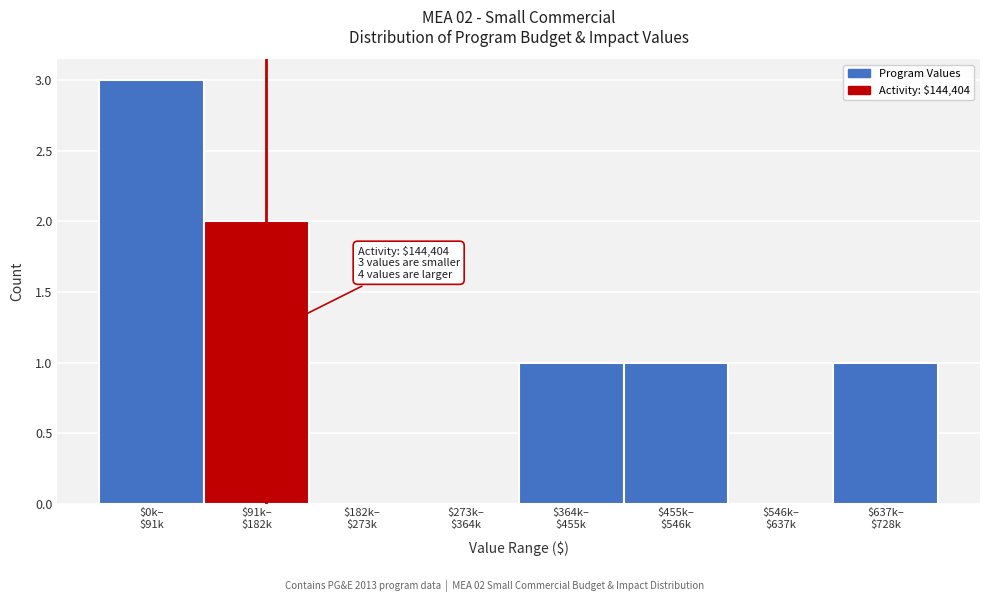

What is the maximum value shown in the chart?

3